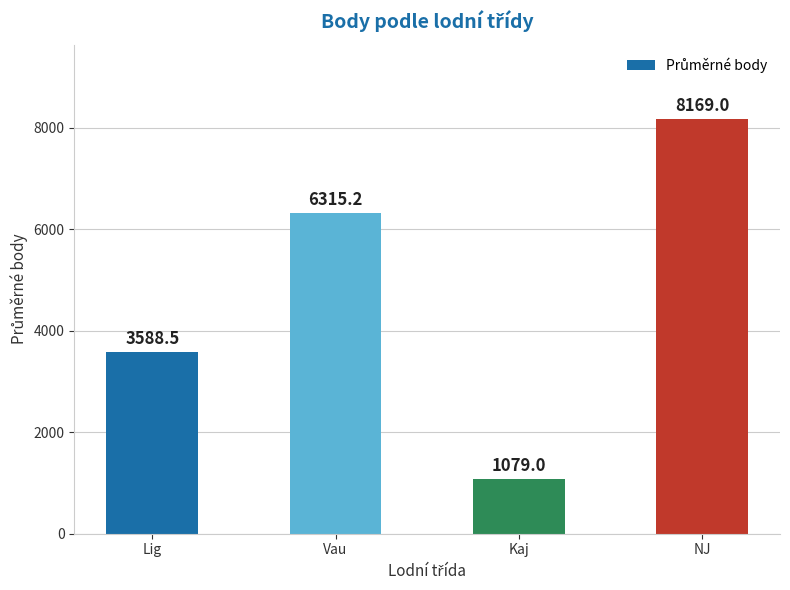

Which has a higher value, NJ or Vau?

NJ